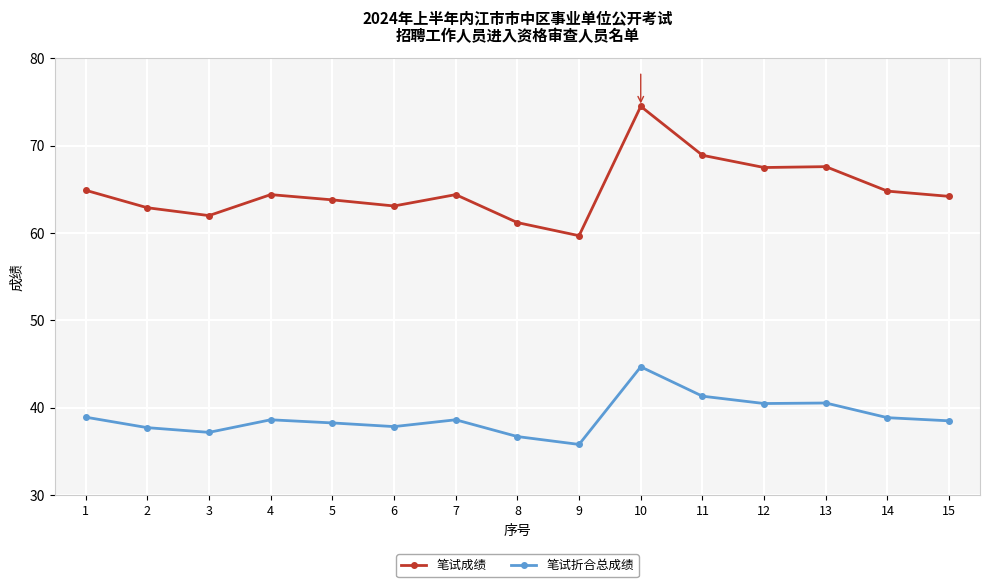

True or false: 笔试折合总成绩 has more than 0 interior local peaks.

True